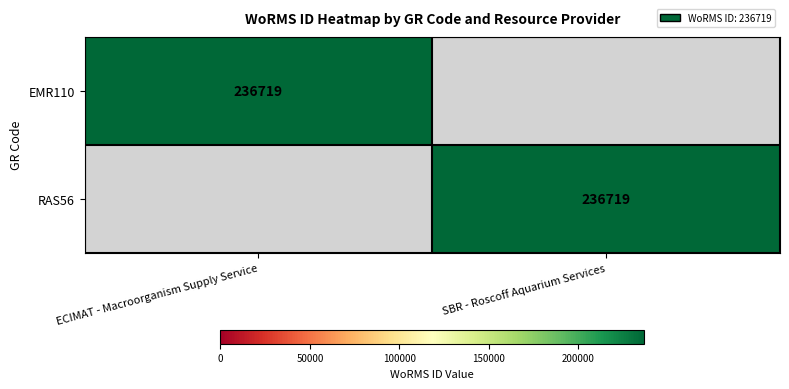

True or false: RAS56 has a value of 349477 at SBR - Roscoff Aquarium Services.

False